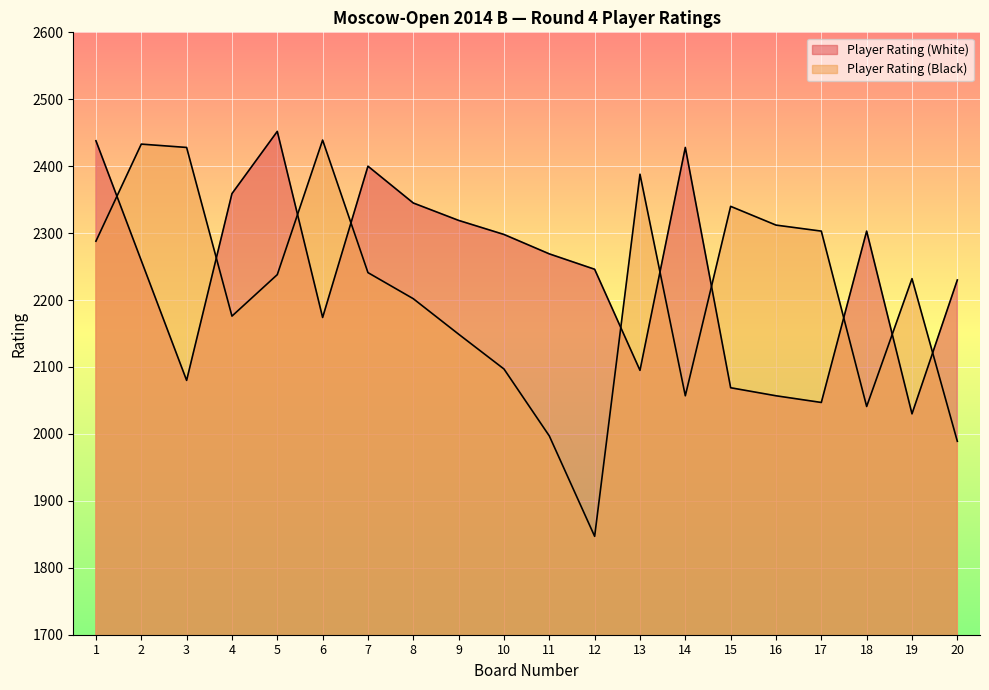

What is the average value of the Player Rating (Black) series?

2210